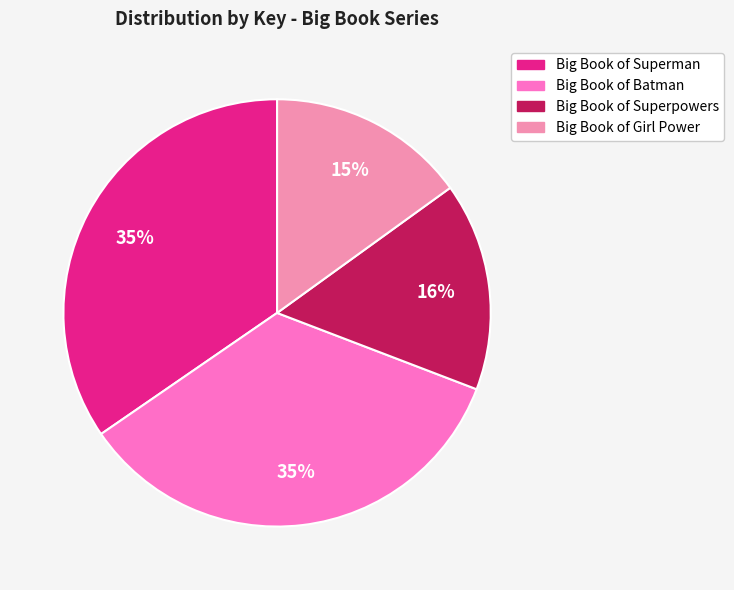

The Big Book of Girl Power slice represents 1% of the pie. True or false?

False